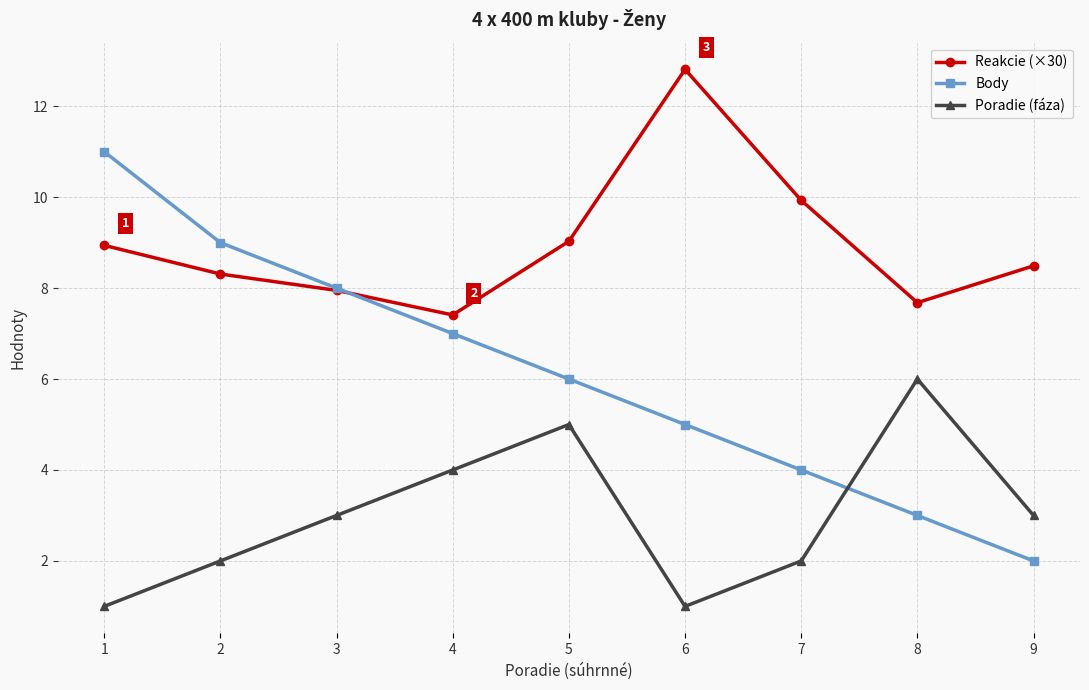

What is the approximate value of Reakcie (×30) at 6?

12.8